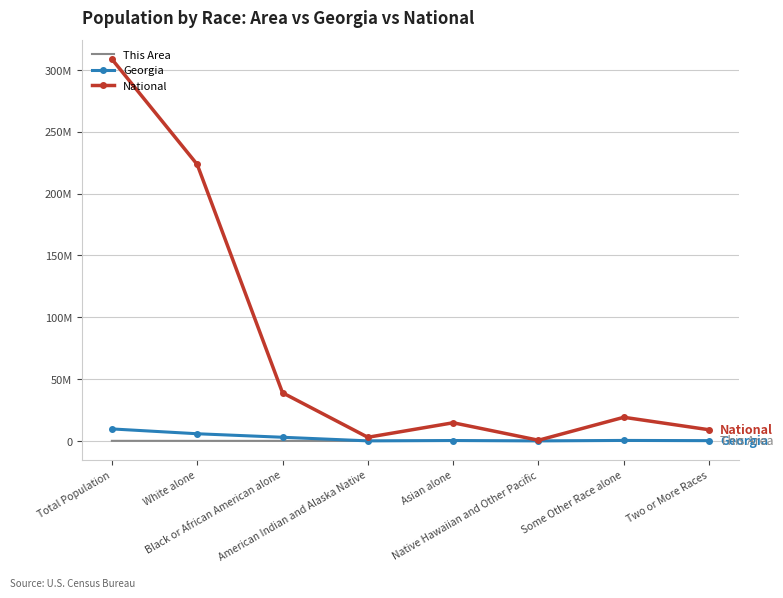

At how many categories does at least one series exceed 191683888?

2